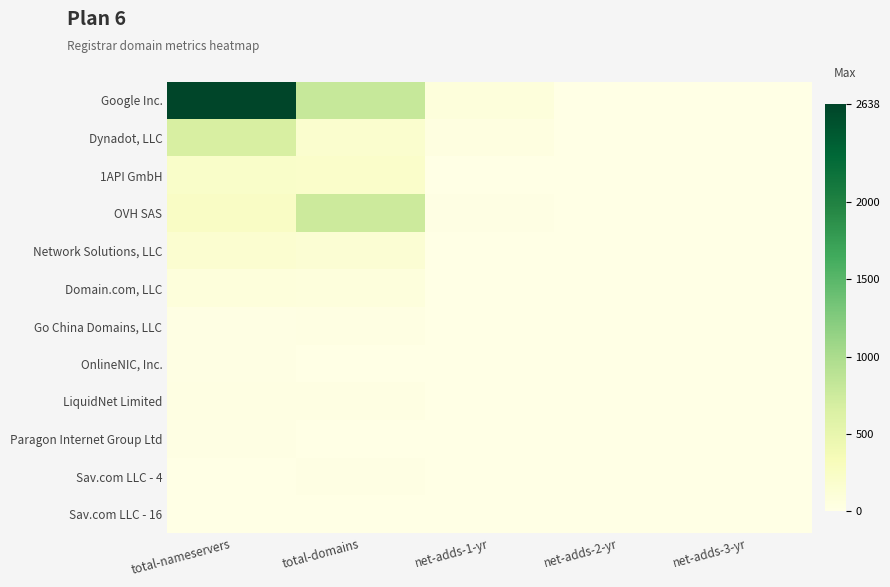

At which category is the sum across all series the highest?

total-nameservers